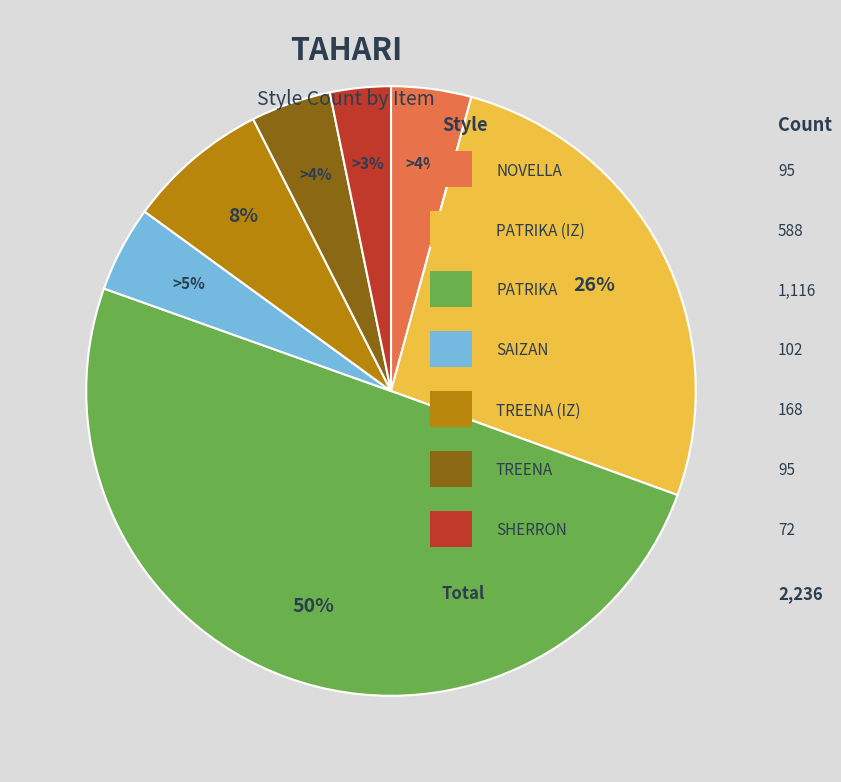

To the nearest percent, what is the average slice percentage?

14%